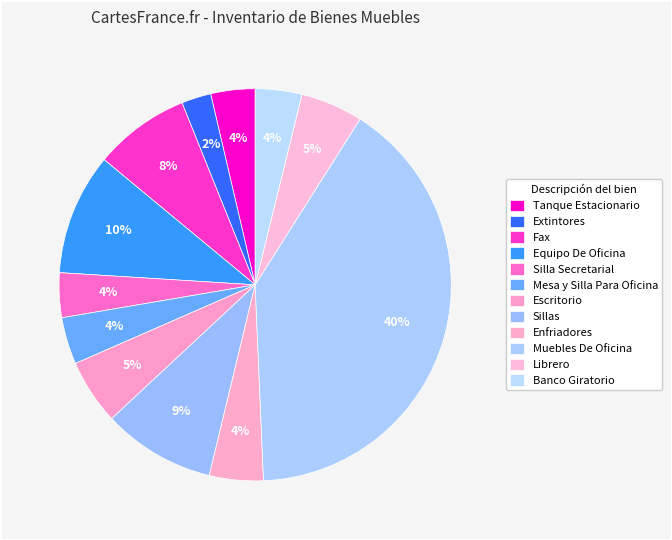

How many slices are in this pie chart?

12